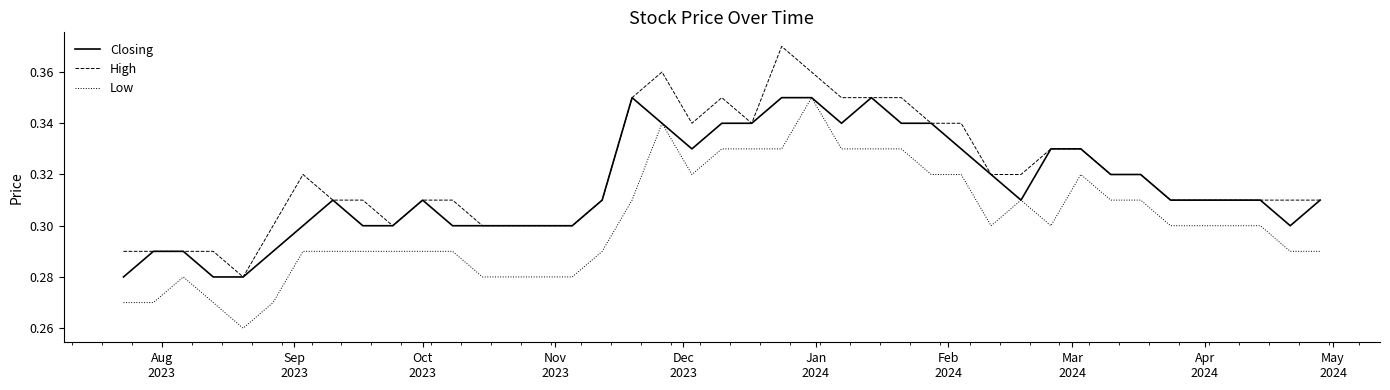

Rank the series by their average value, from lowest to highest.

Low, Closing, High